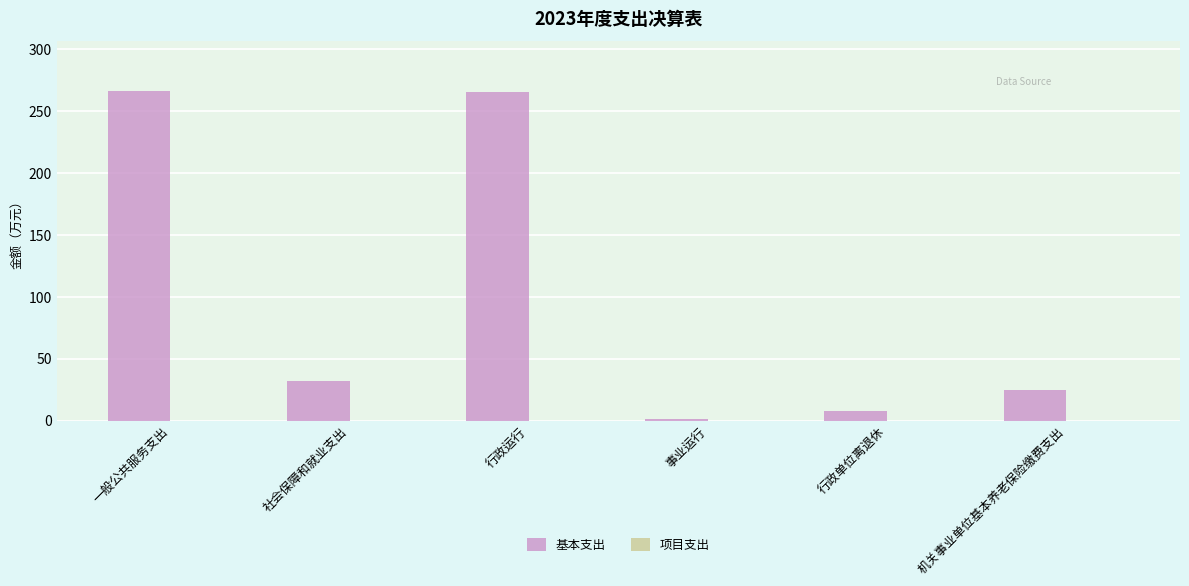

At which label is the value closest to 133?

社会保障和就业支出